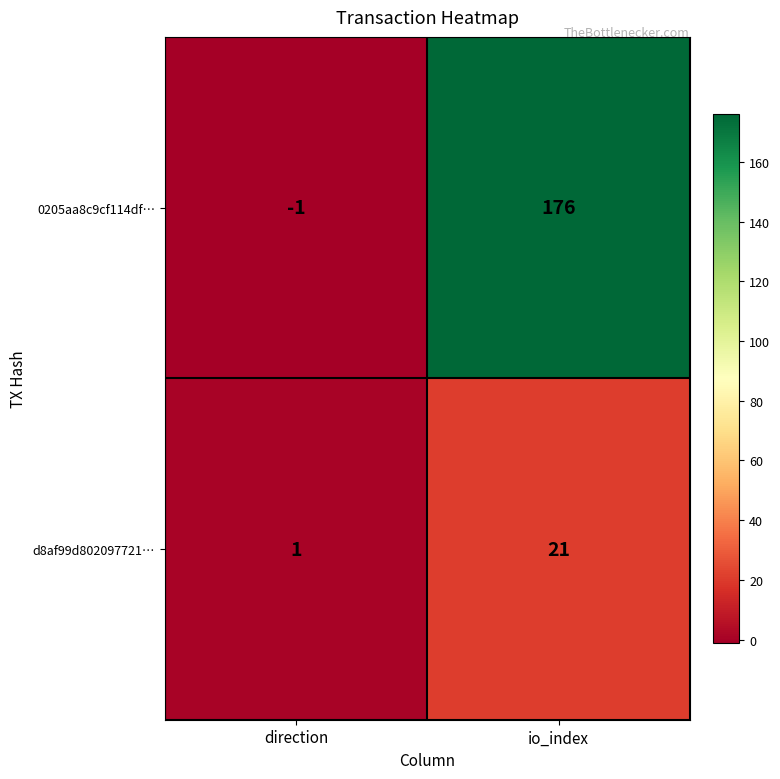

Reading right to left, transcribe all the data shown in this chart.

0205aa8c9cf114df…: 176	-1
d8af99d802097721…: 21	1